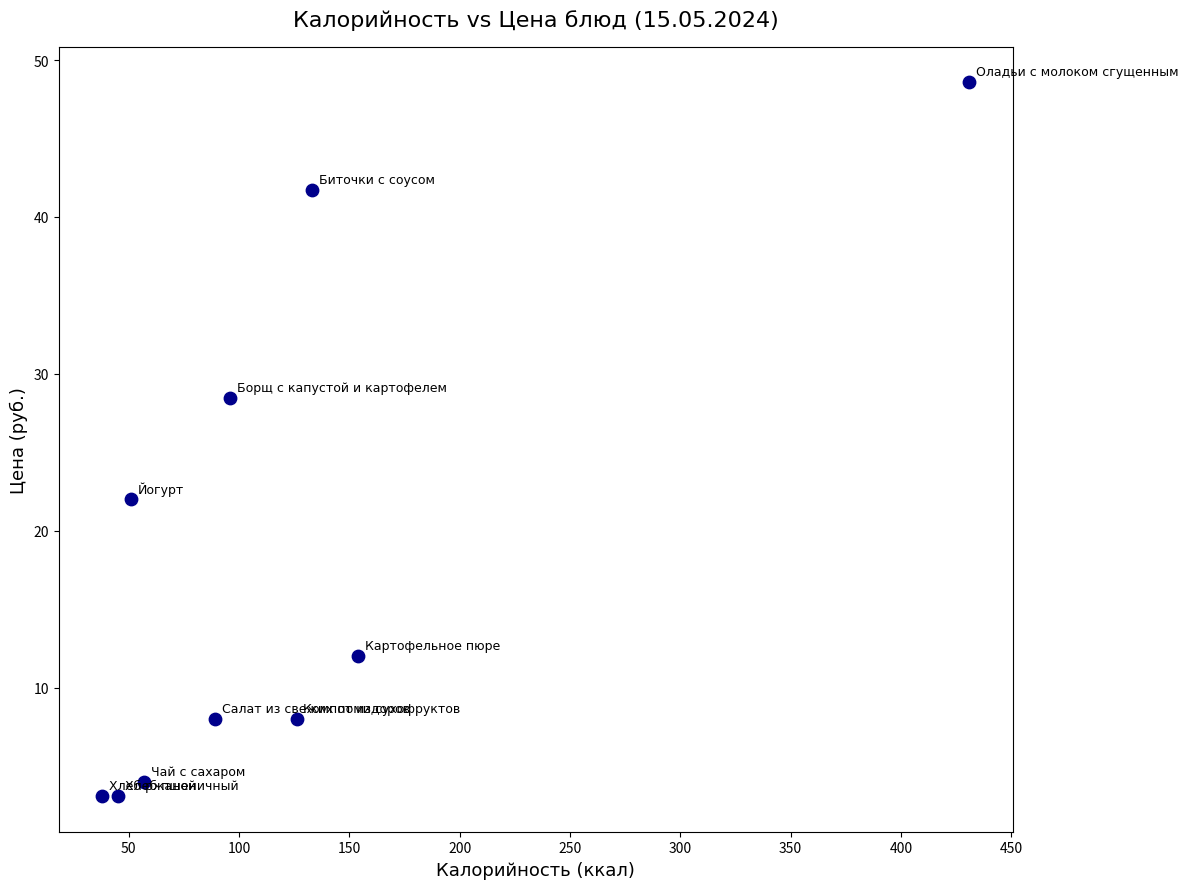

What is the range of X values (max minus min)?

393.0